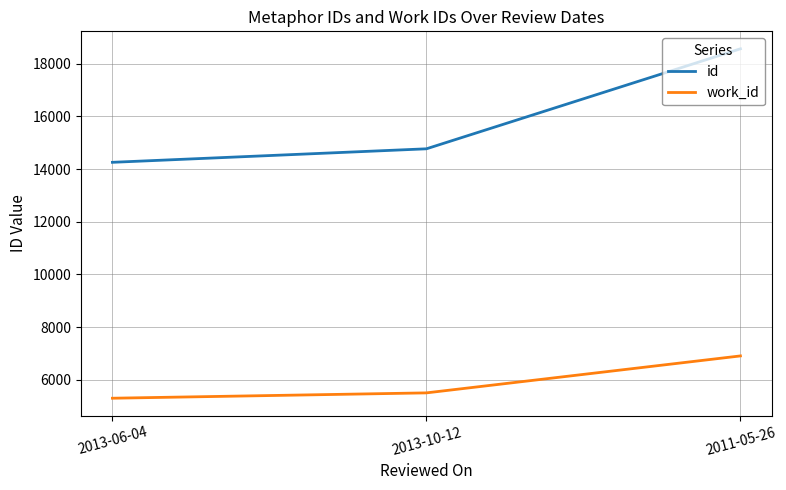

How many categories are shown in the chart?

3